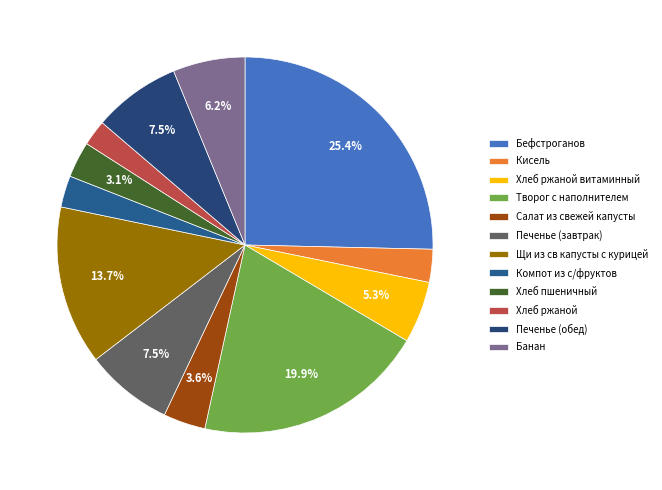

Does any single category account for the majority?

No